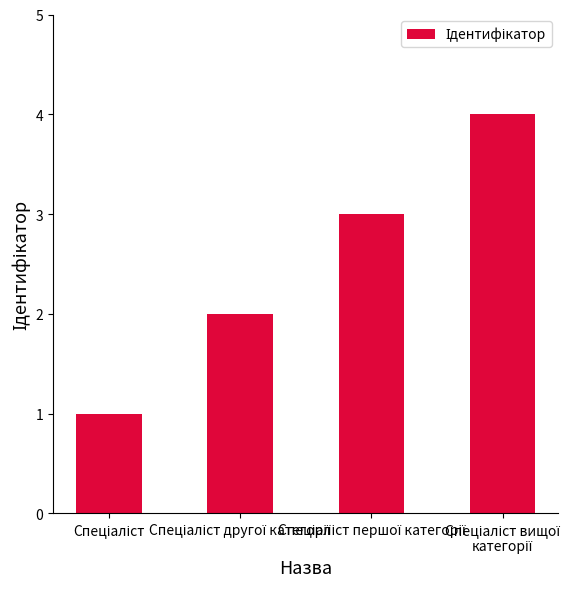

How many values are between 2 and 4?

3